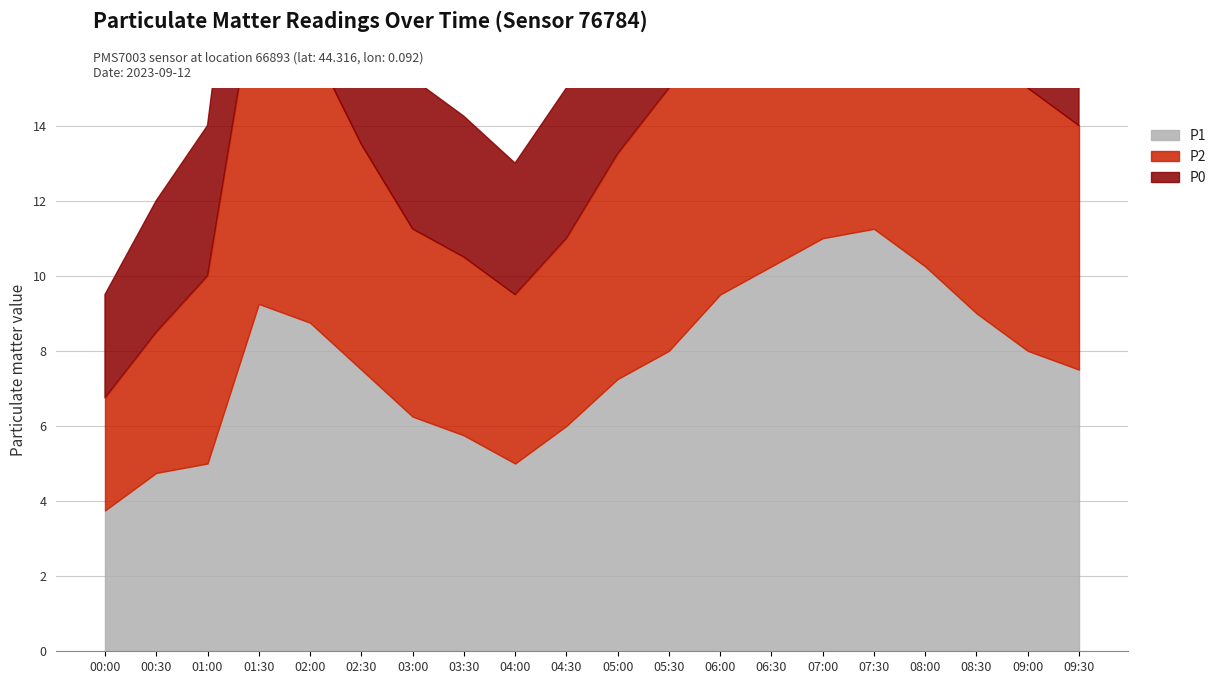

Rank the series by their average value, from lowest to highest.

P0, P2, P1